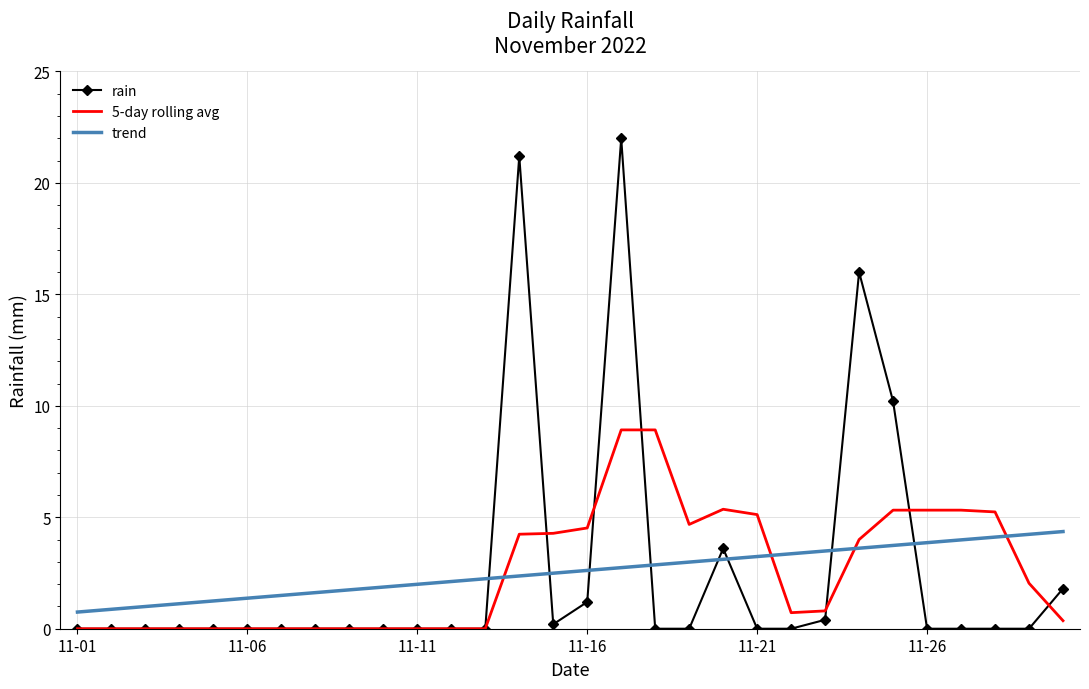

What is the highest value of the rain series?

22.0